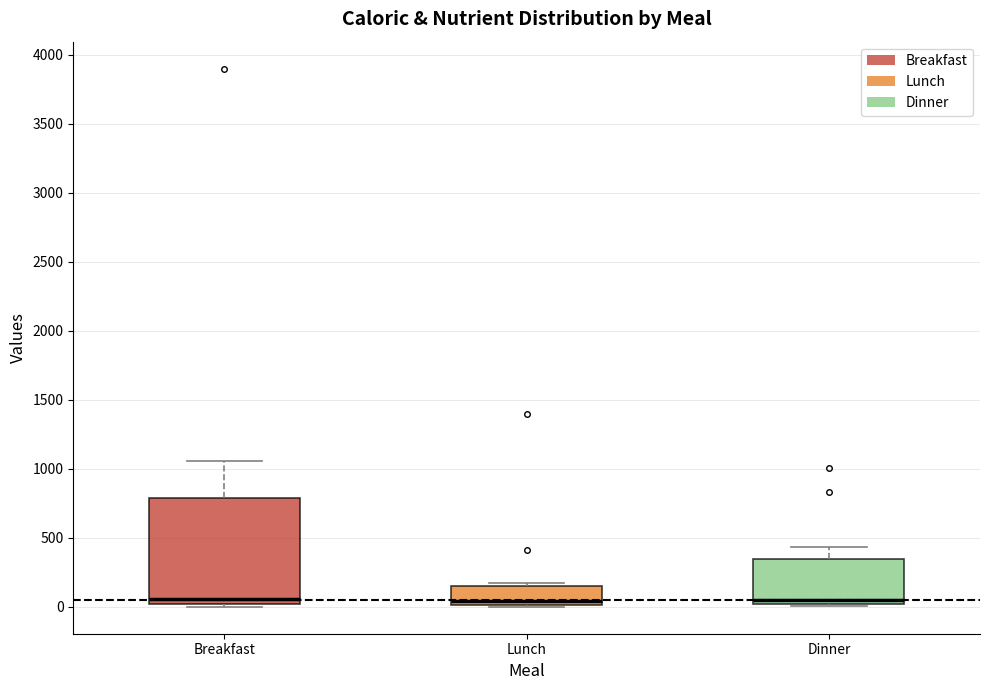

Reading left to right, read every box against the y-axis: the position of its median line, the range the box covers, and the ends of its whiskers. The values are not printed on the chart, so give them approximately, as read against the axis.

Breakfast: median 50, box 0 to 800, whiskers 0 (just below the box's lower edge) to 1050
Lunch: median 50, box 0 to 150, whiskers 0 to 150 (just above the box's upper edge)
Dinner: median 50, box 0 to 350, whiskers 0 (just below the box's lower edge) to 450